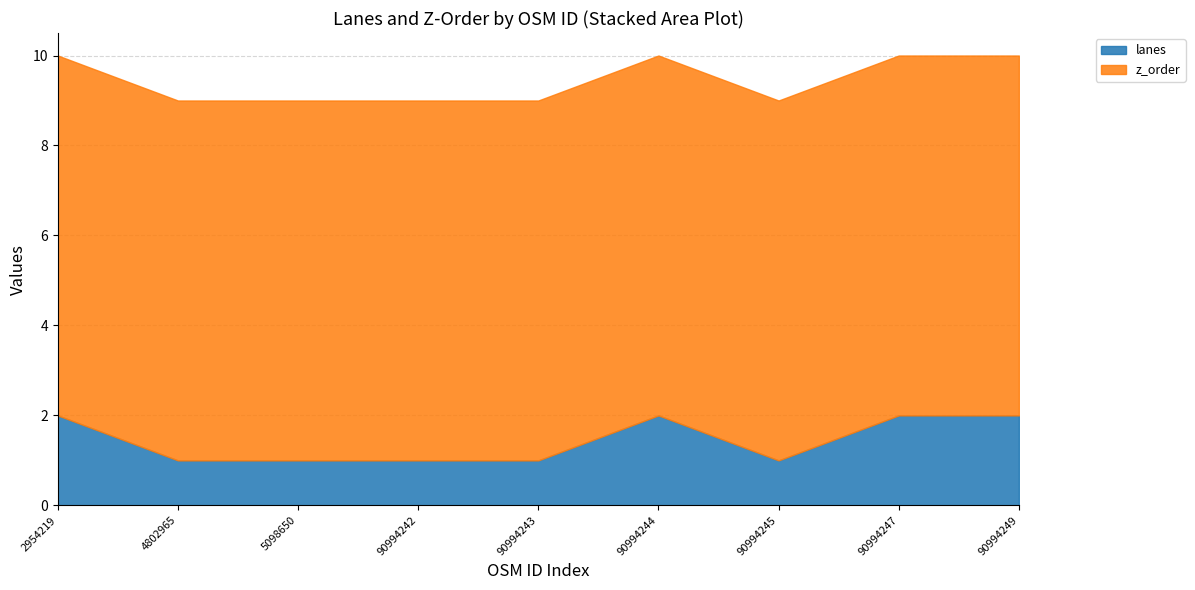

Which series changed the most between 4802965 and 90994242?

lanes